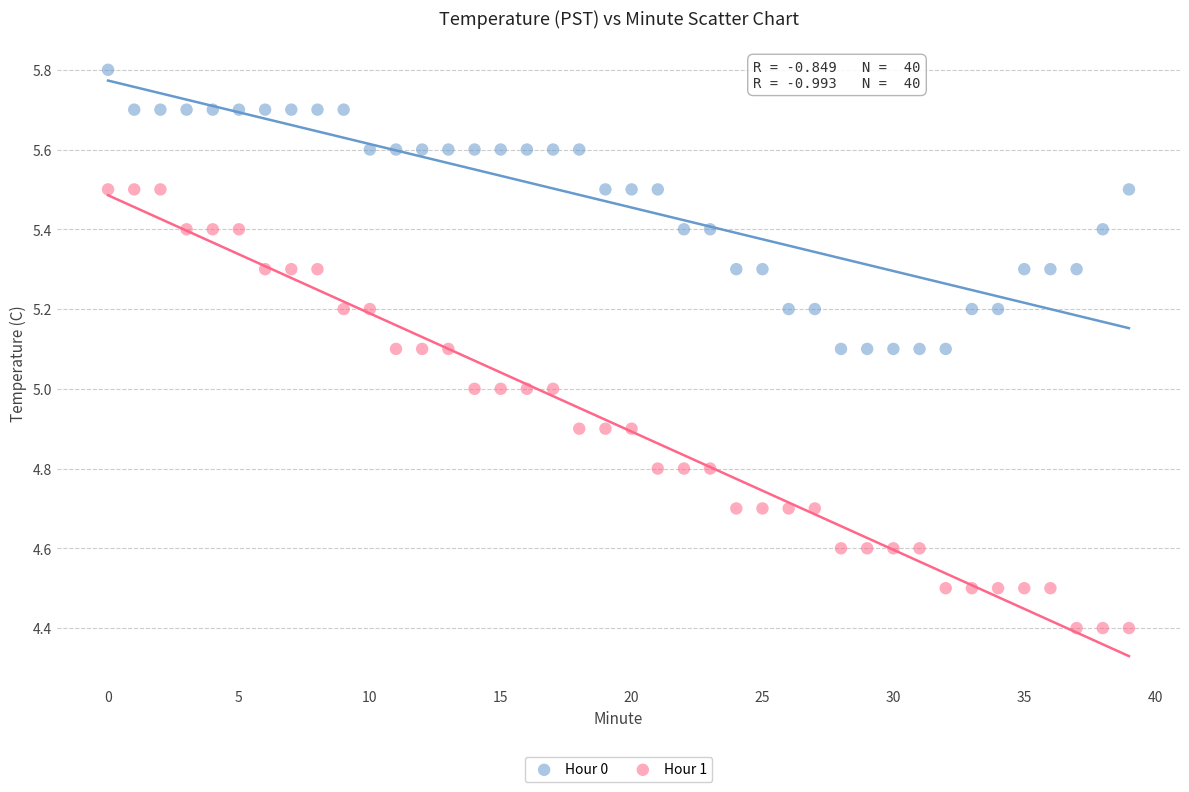

Which series has the widest spread of Y values?

Hour 1